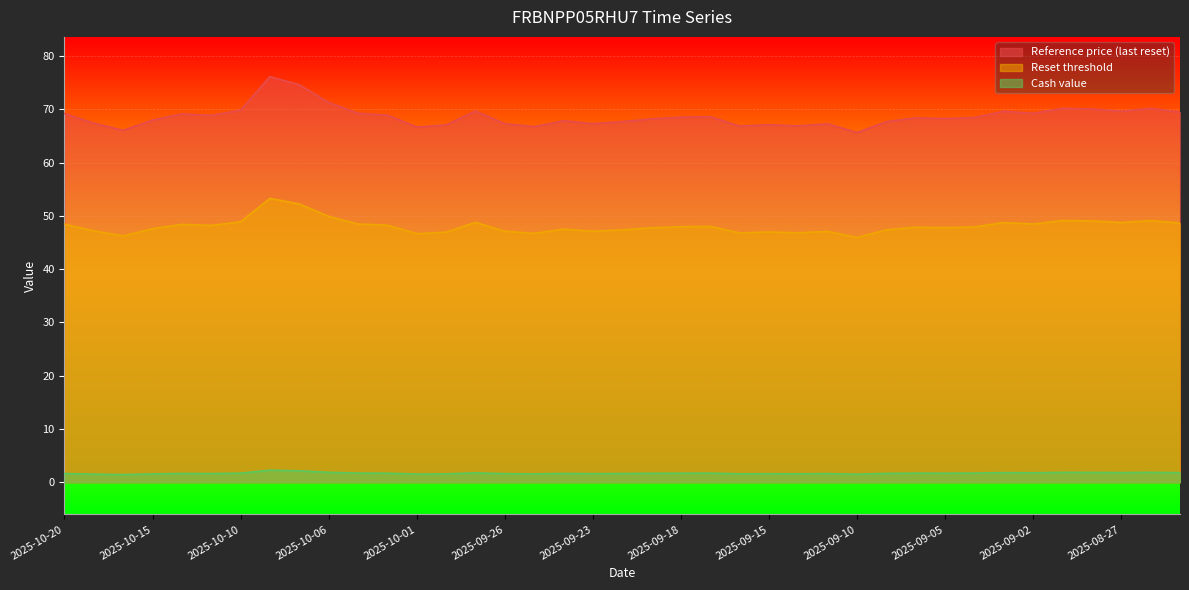

What is the difference between the maximum and minimum values in the Reset threshold series?

7.3